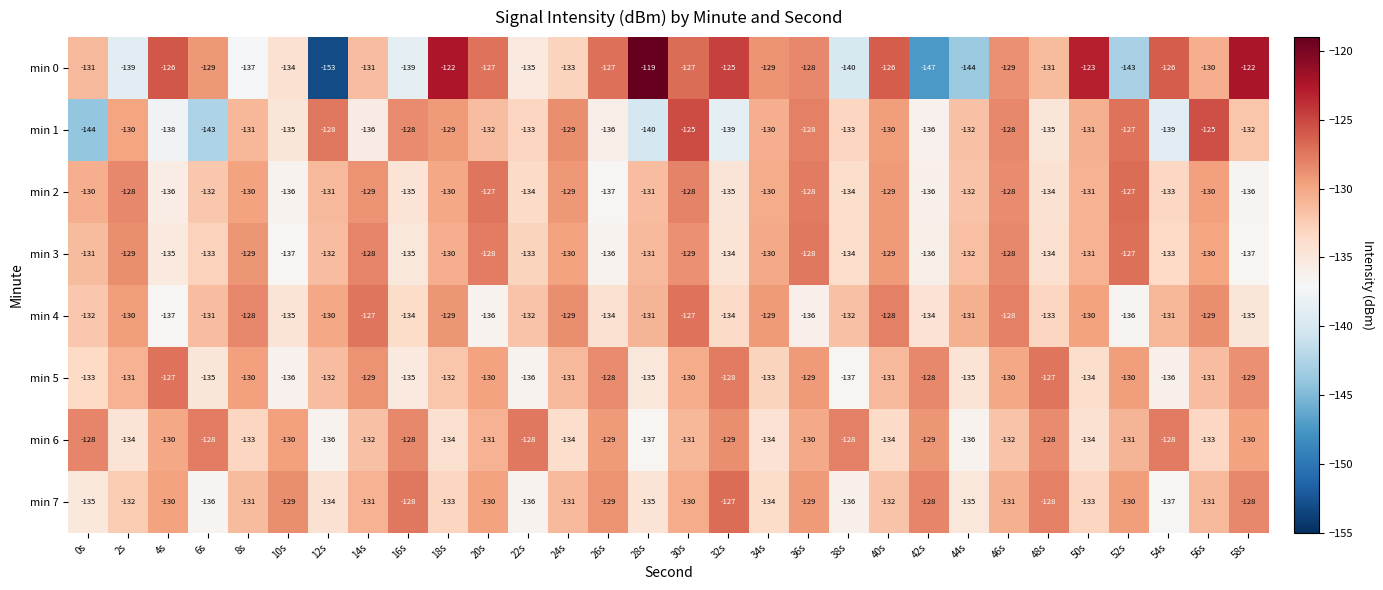

What is the maximum value for min 4?

-127